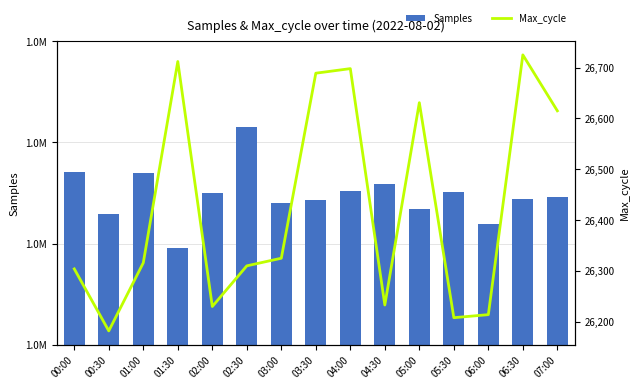

Read the Max_cycle value at 03:30.

26689